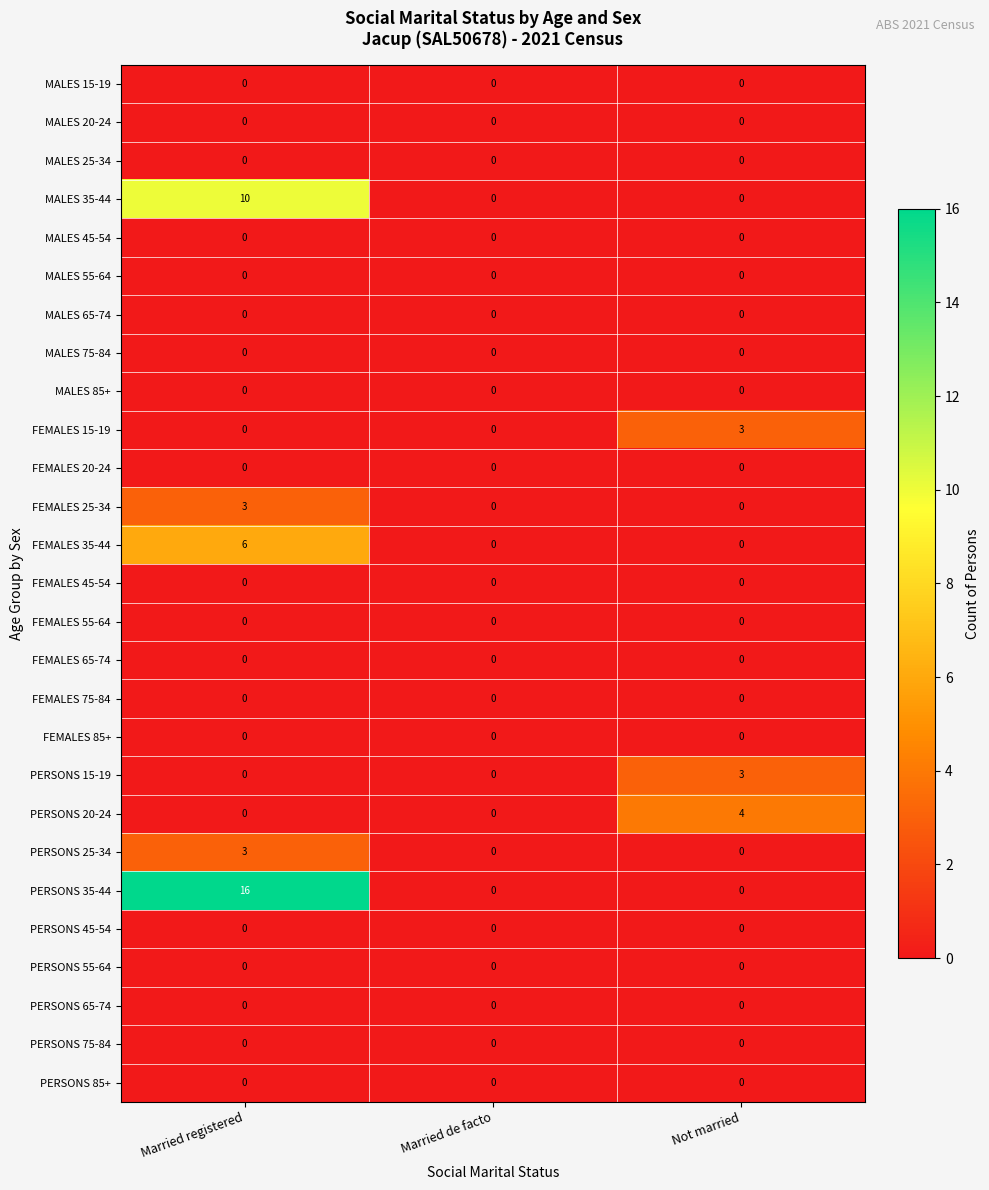

What is the sum of all PERSONS 20-24 values?

4